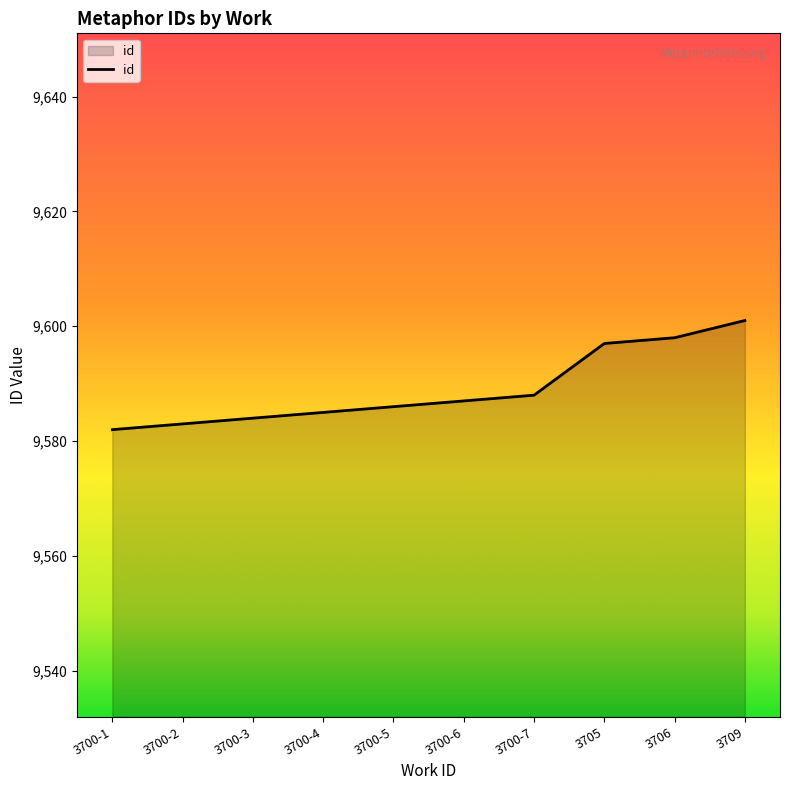

How many series are shown in this chart?

1